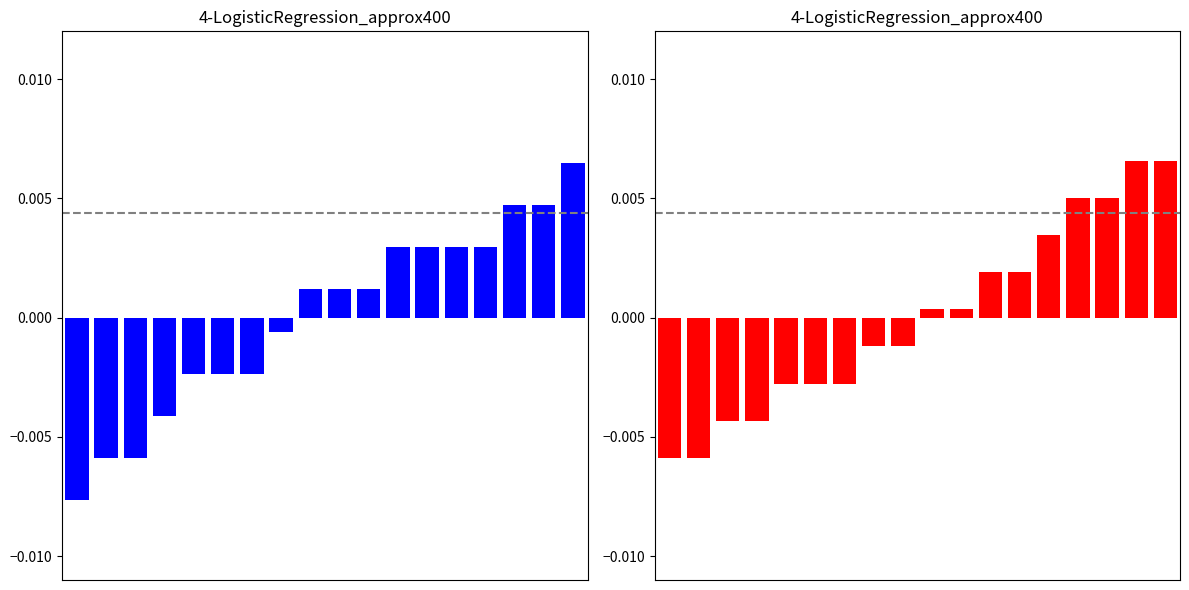

How many bars are there in total?

36